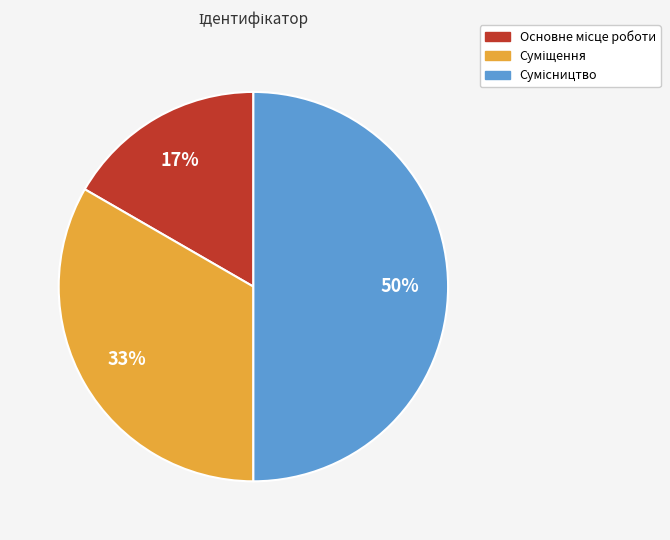

To the nearest percent, what is the difference between the largest and smallest slice percentages?

33%